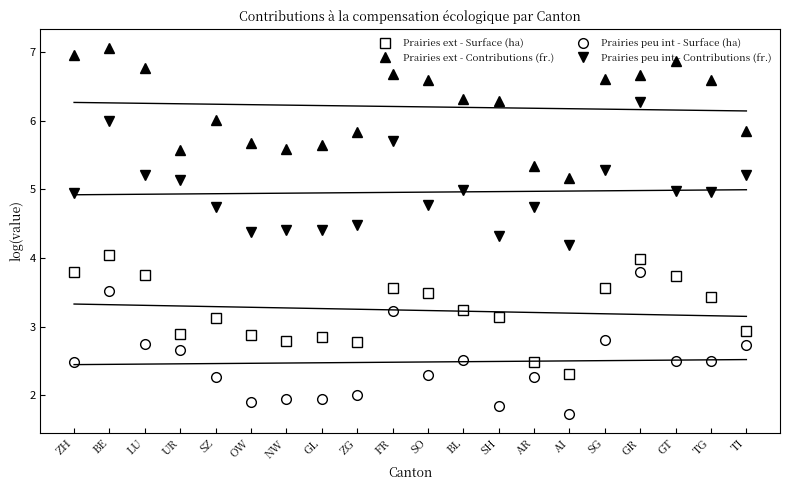

At BL, list the series in order from largest to smallest.

Prairies ext - Contributions (fr.), Prairies peu int - Contributions (fr.), Prairies ext - Surface (ha), Prairies peu int - Surface (ha)